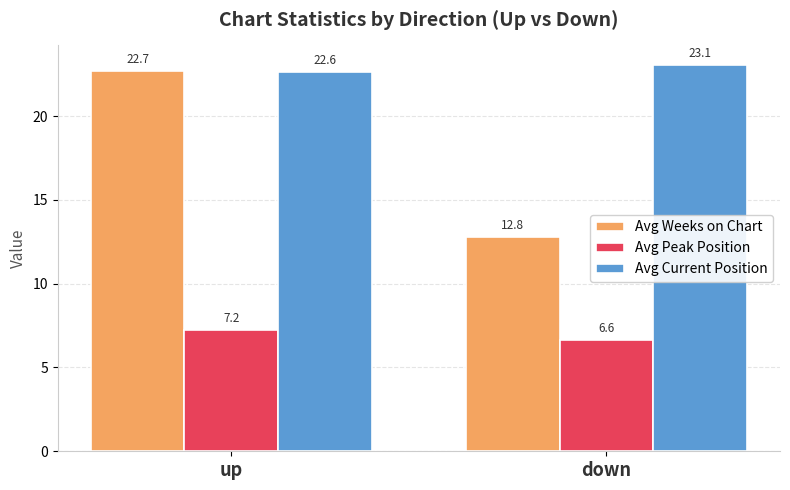

How many groups of bars are there?

2